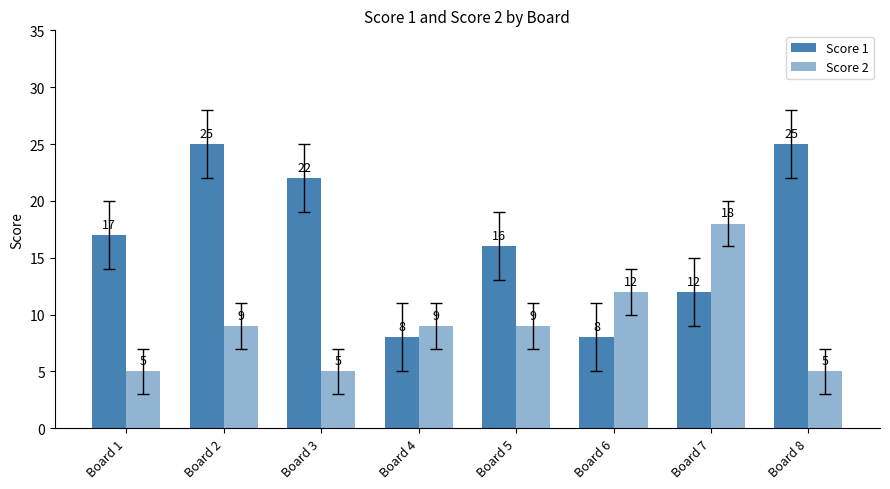

How many bars are there in total?

16